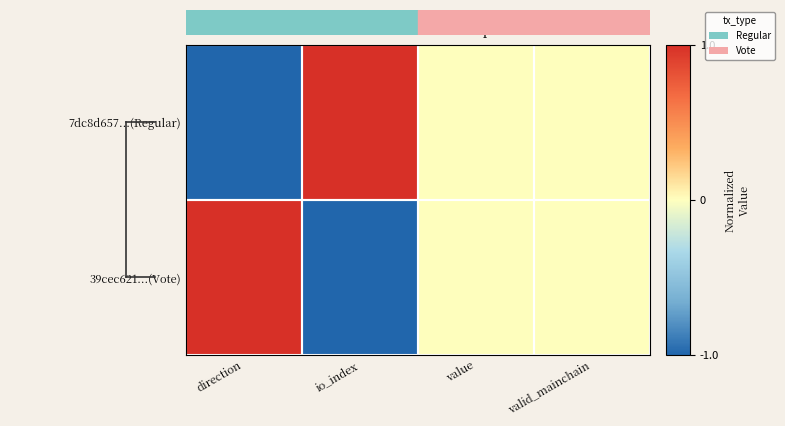

Count the number of data series in this chart.

2